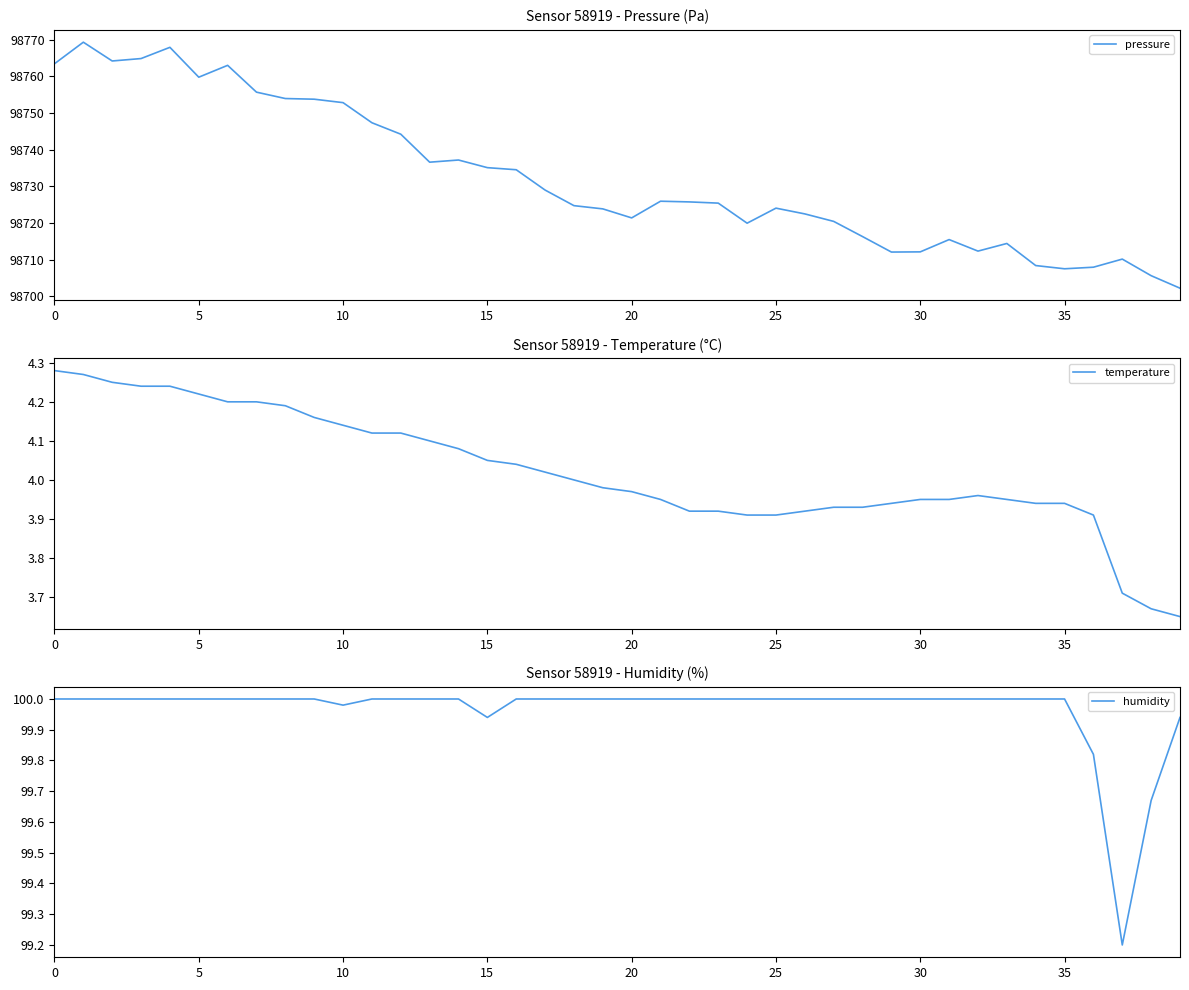

True or false: pressure and humidity intersect in this chart.

False